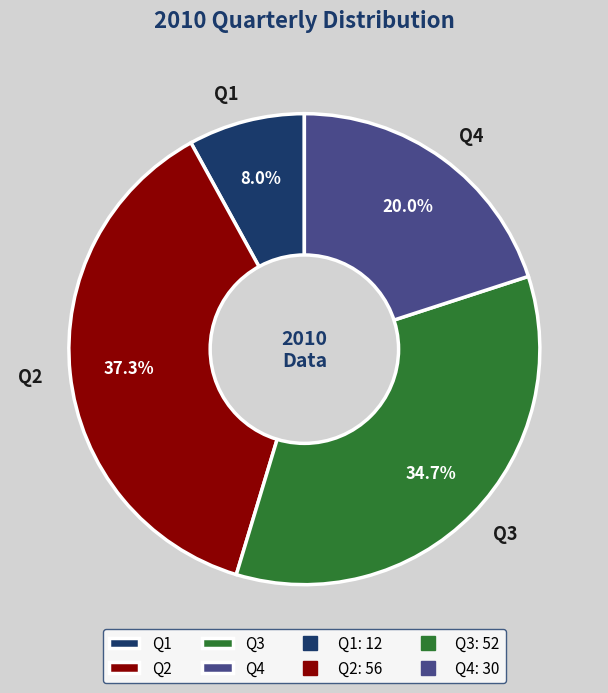

What percentage is NOT represented by Q4?

80.0%